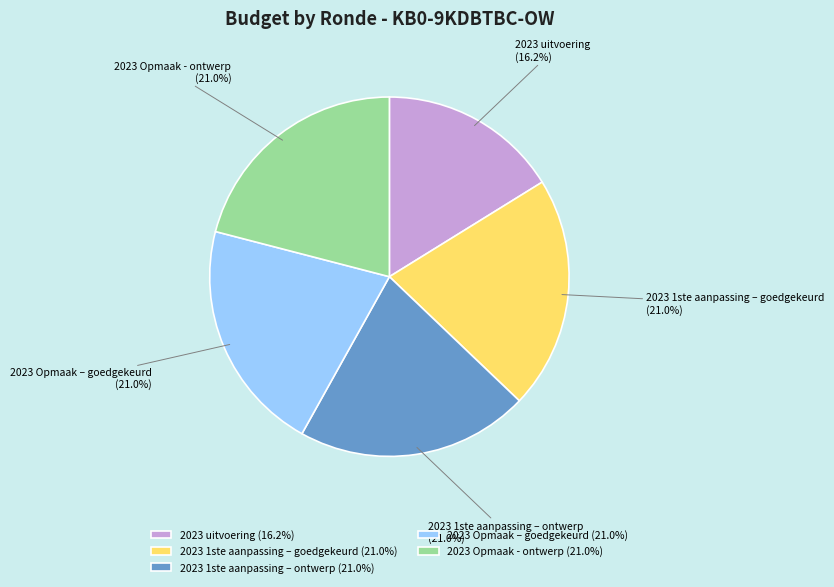

What is the smallest slice in the pie chart?

2023 uitvoering